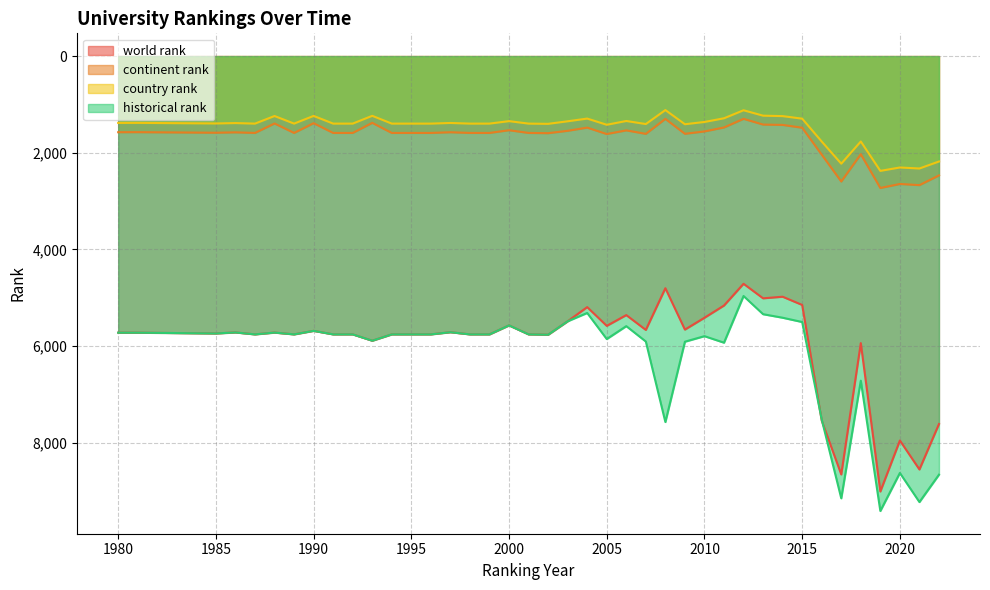

Which series changed the most between 2007 and 2022?

historical rank